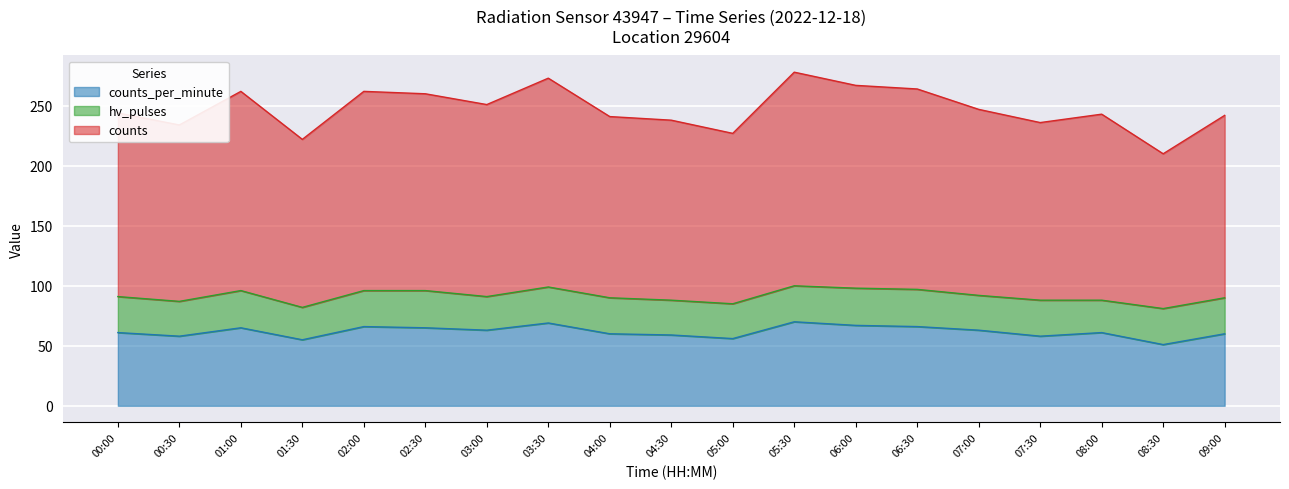

What is the label of the 4th point from the right?

07:30